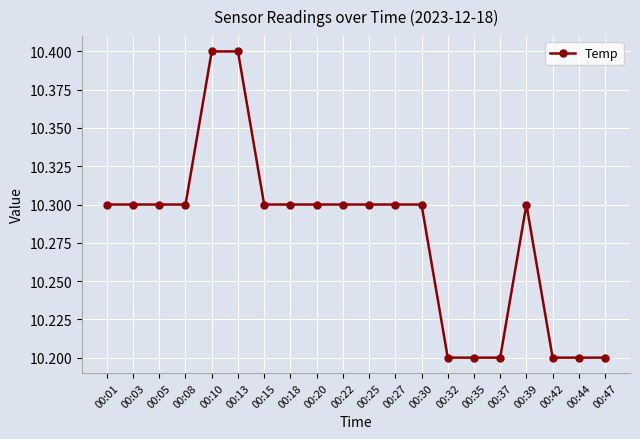

Approximately how many times larger is the value at 00:01 compared to 00:30?

1.0